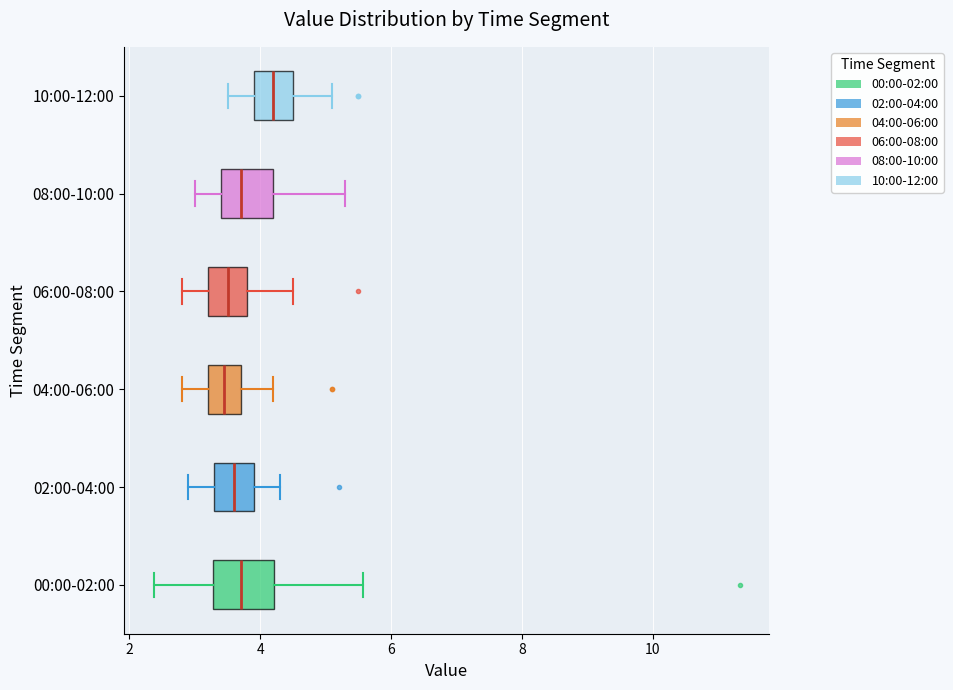

Where does the median line of the box for 10:00-12:00 sit on the x-axis? The values are not printed on the chart, so give them approximately, as read against the axis.

4.2